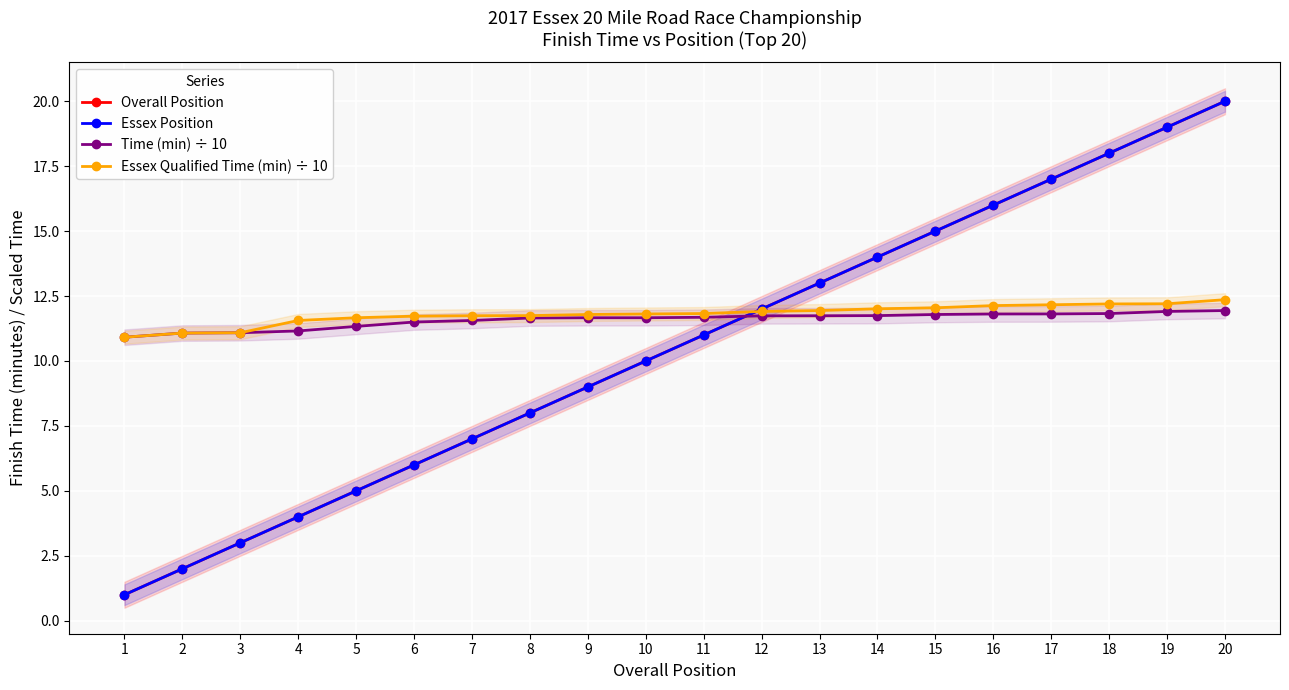

The value of Essex Qualified Time (min) ÷ 10 at 4 is 11.6. True or false?

True